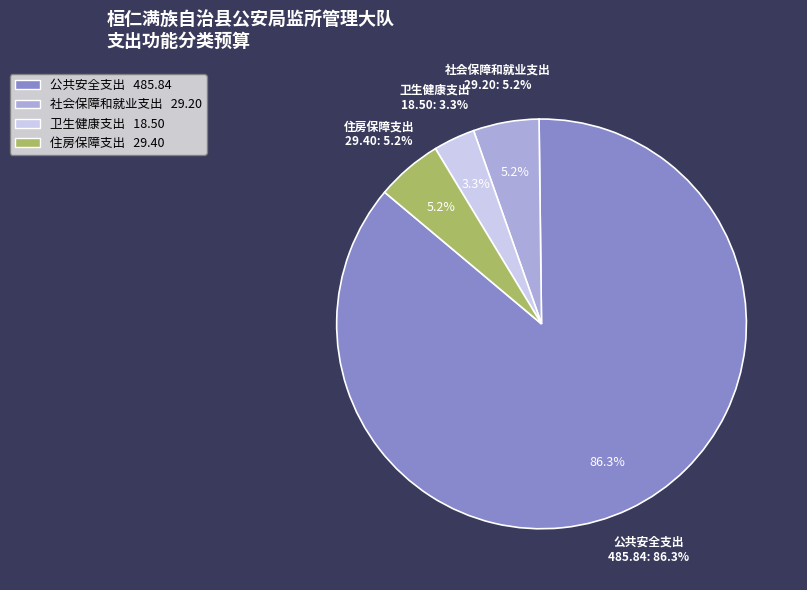

The 社会保障和就业支出 slice represents 1% of the pie. True or false?

False